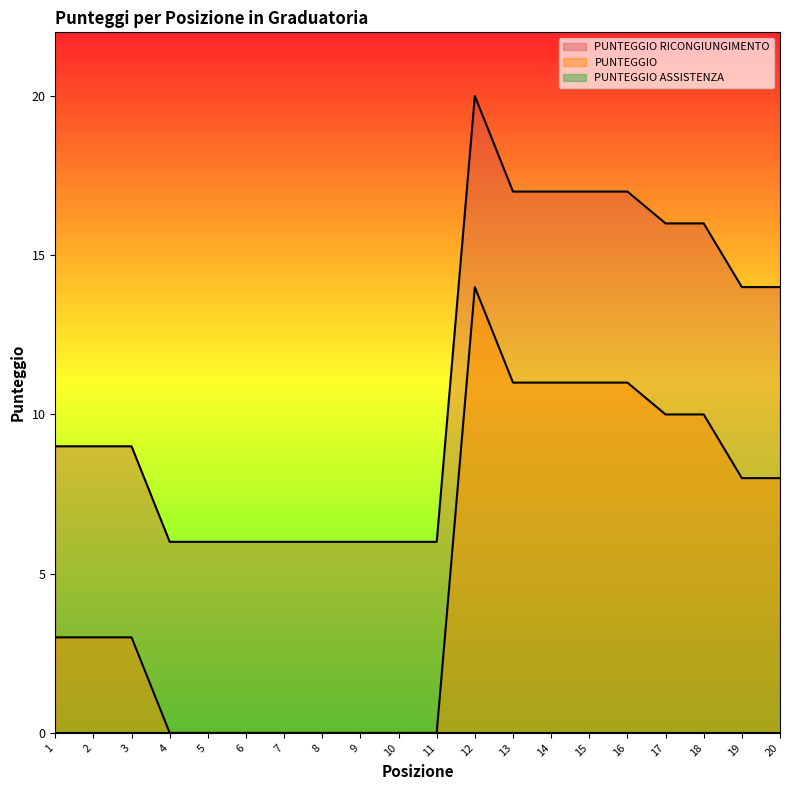

What is the difference between the maximum and minimum values in the PUNTEGGIO RICONGIUNGIMENTO series?

14